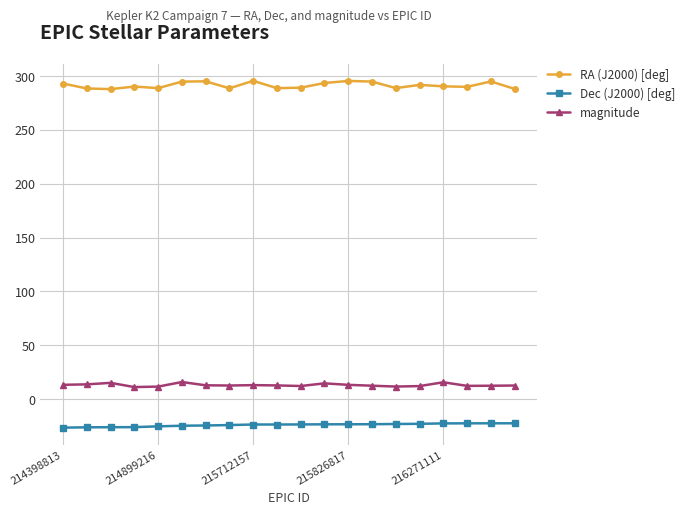

What are all the series names shown in the legend?

RA (J2000) [deg], Dec (J2000) [deg], magnitude